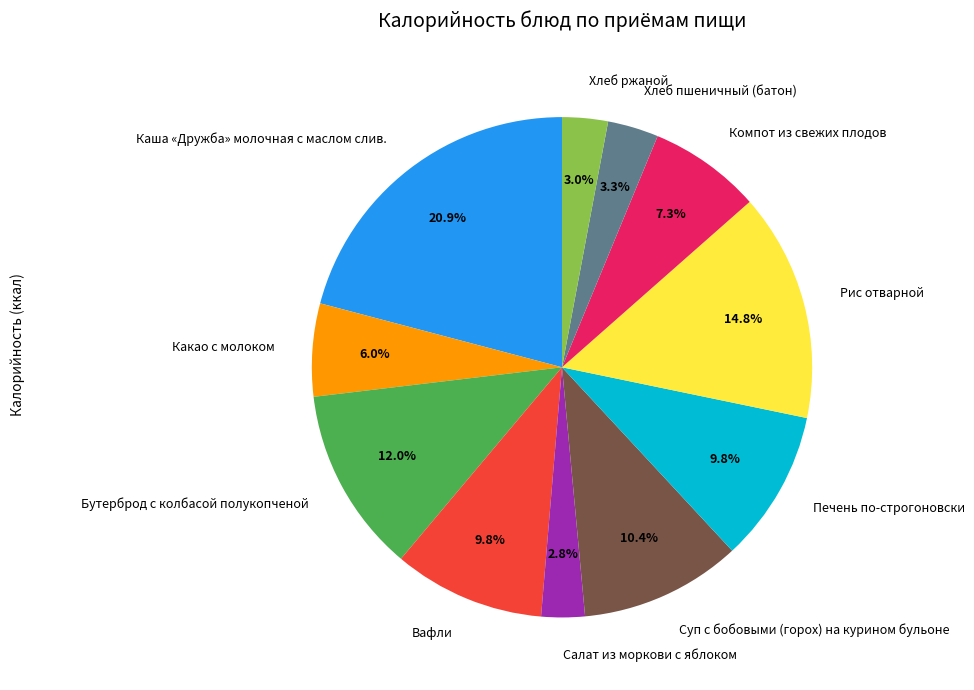

To the nearest percent, what percentage of the pie is Каша «Дружба» молочная с маслом слив.?

21%